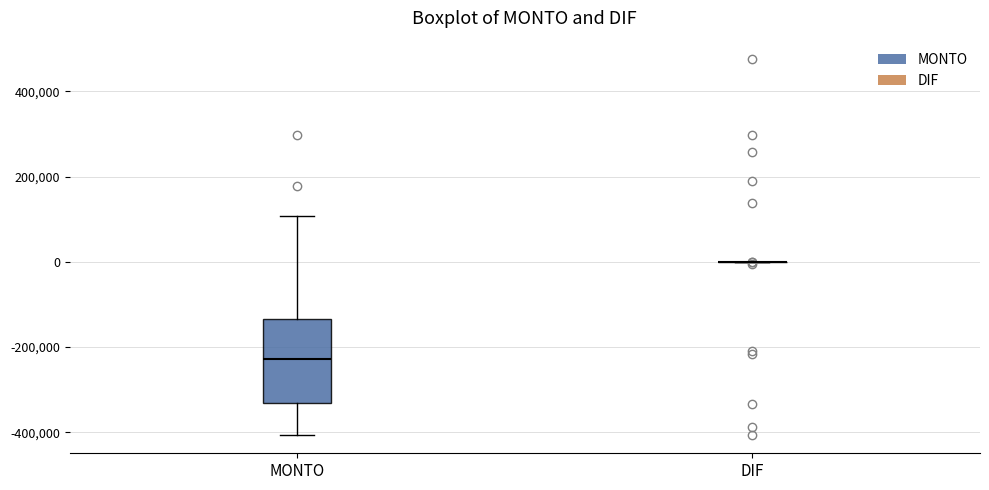

Comparing the boxes themselves (not the whiskers), which one is the tallest?

MONTO